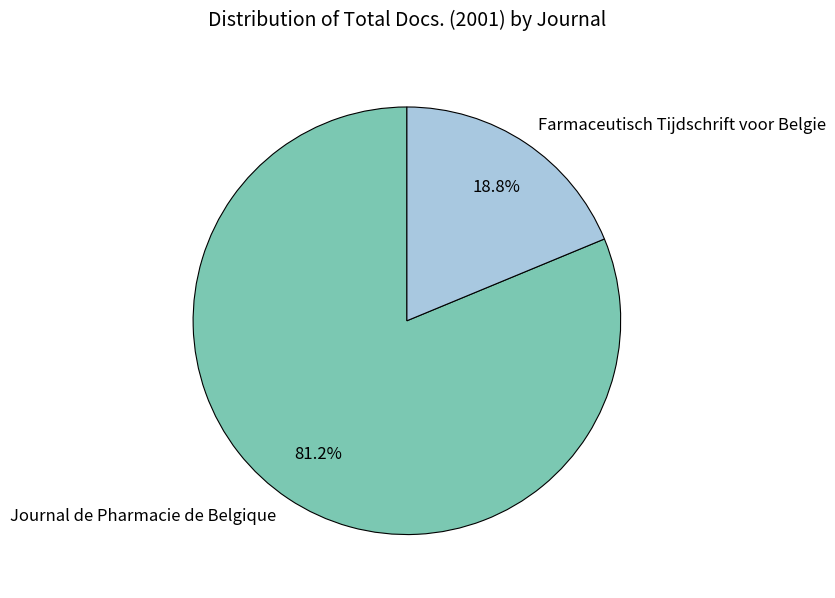

True or false: Journal de Pharmacie de Belgique accounts for 95% of the total.

False